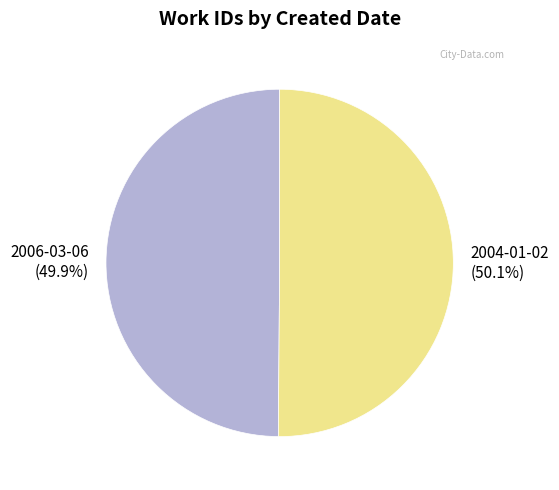

Is the sum of 2004-01-02 and 2006-03-06 greater than half?

Yes